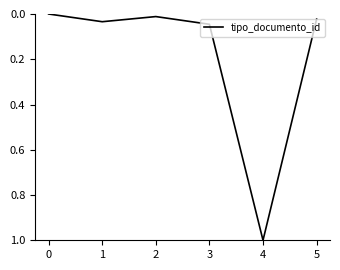

How many lines are shown in the chart?

1